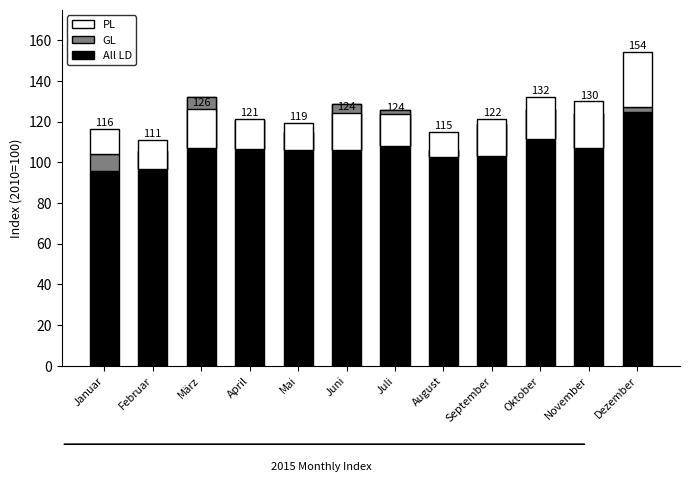

What is the label of the 5th bar from the left?

Mai